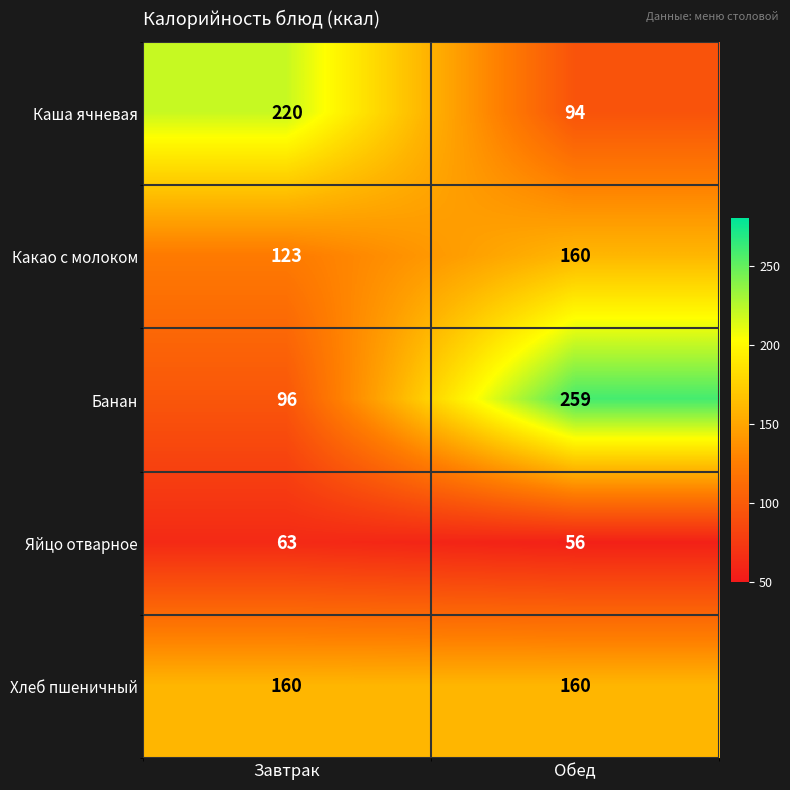

Where is Банан nearest to the value 177?

Завтрак